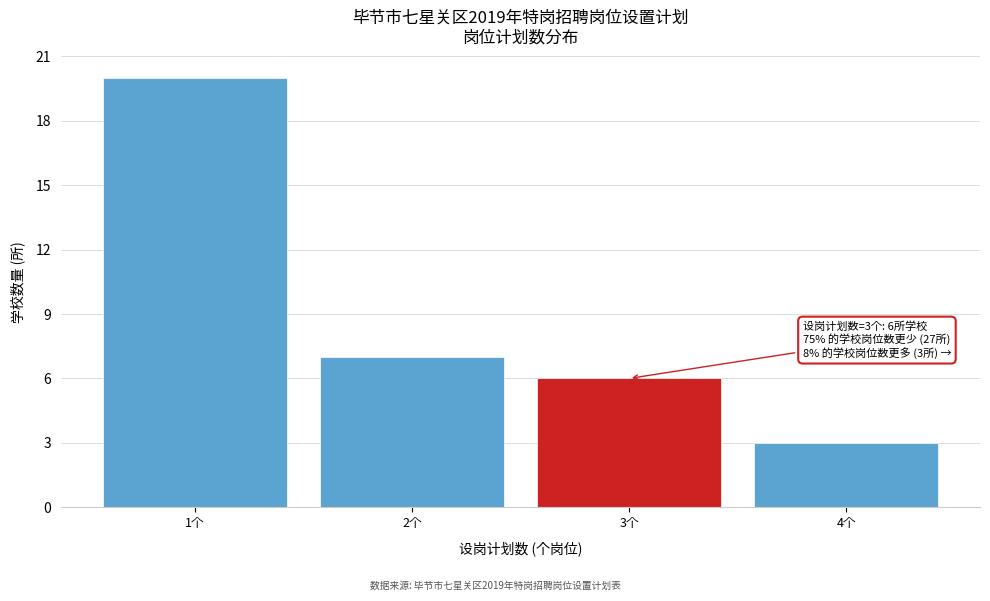

Which range on the x-axis has the tallest bar?

0.5 to 1.5